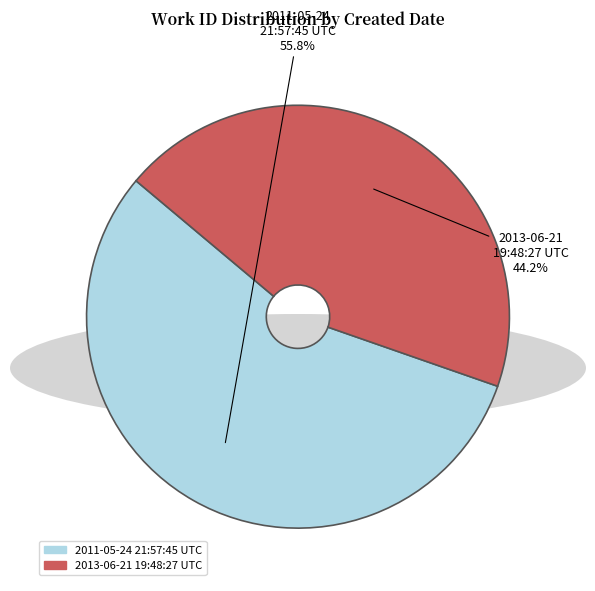

Between 2011-05-24 21:57:45 UTC and 2013-06-21 19:48:27 UTC, which is larger?

2011-05-24 21:57:45 UTC